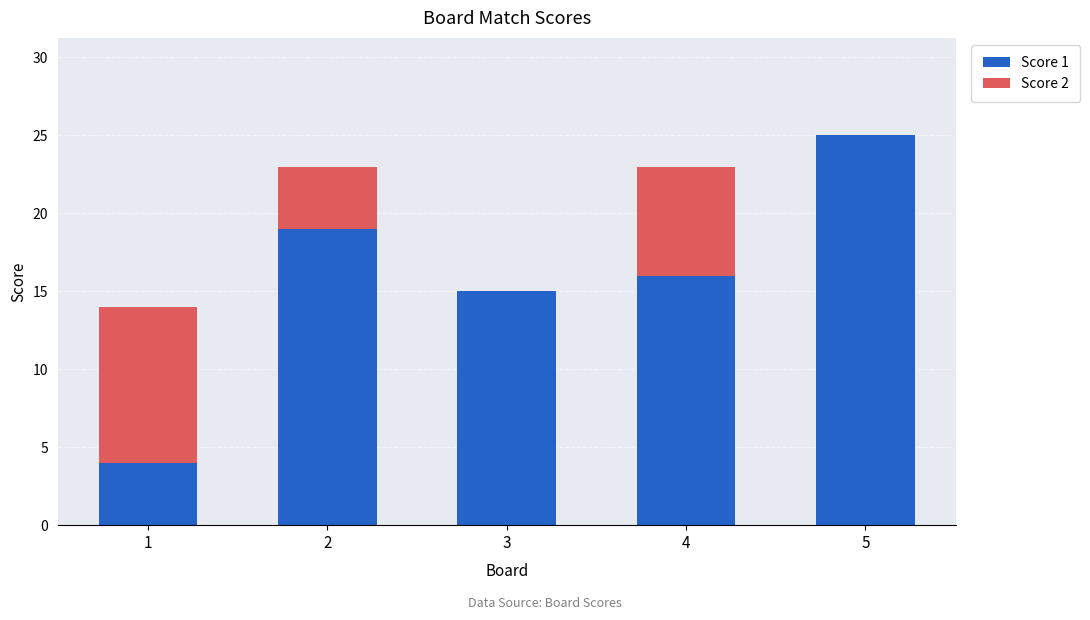

How many series are shown in this chart?

2